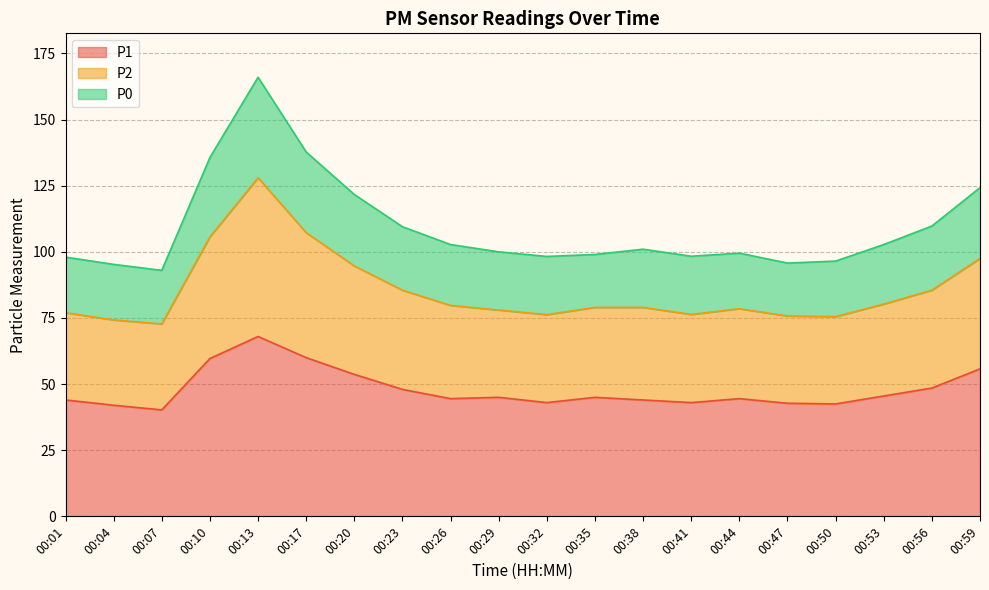

How many lines are shown in the chart?

3